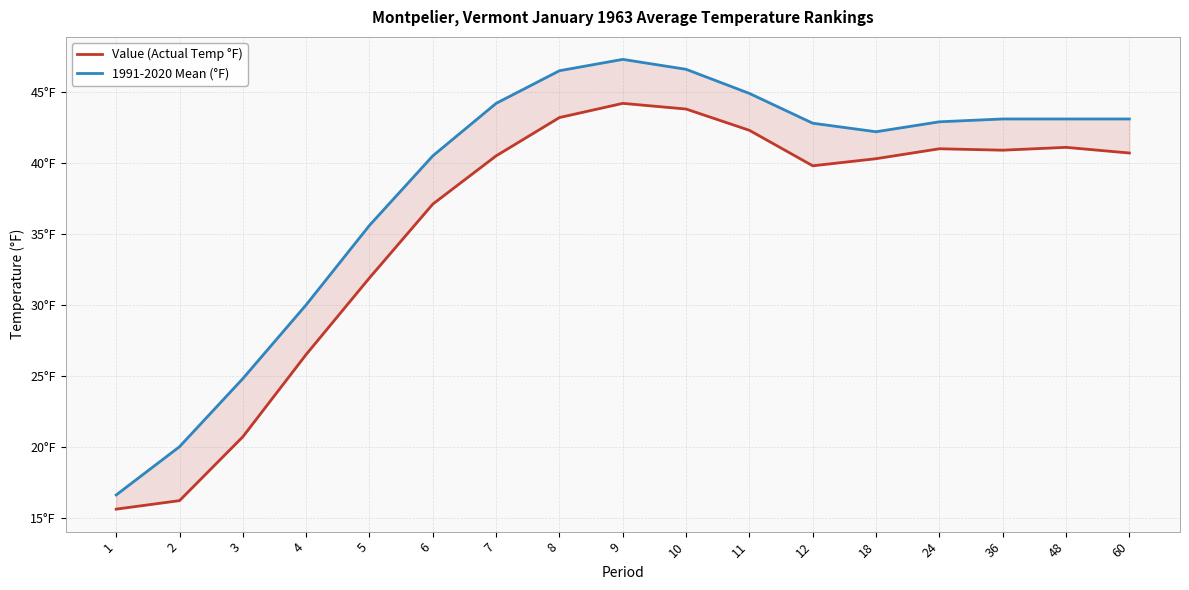

Reading left to right, extract all data points from this chart.

Value (Actual Temp °F): 15.6	16.2	20.7	26.5	31.9	37.1	40.5	43.2	44.2	43.8	42.3	39.8	40.3	41.0	40.9	41.1	40.7
1991-2020 Mean (°F): 16.6	20.0	24.8	30.0	35.6	40.5	44.2	46.5	47.3	46.6	44.9	42.8	42.2	42.9	43.1	43.1	43.1